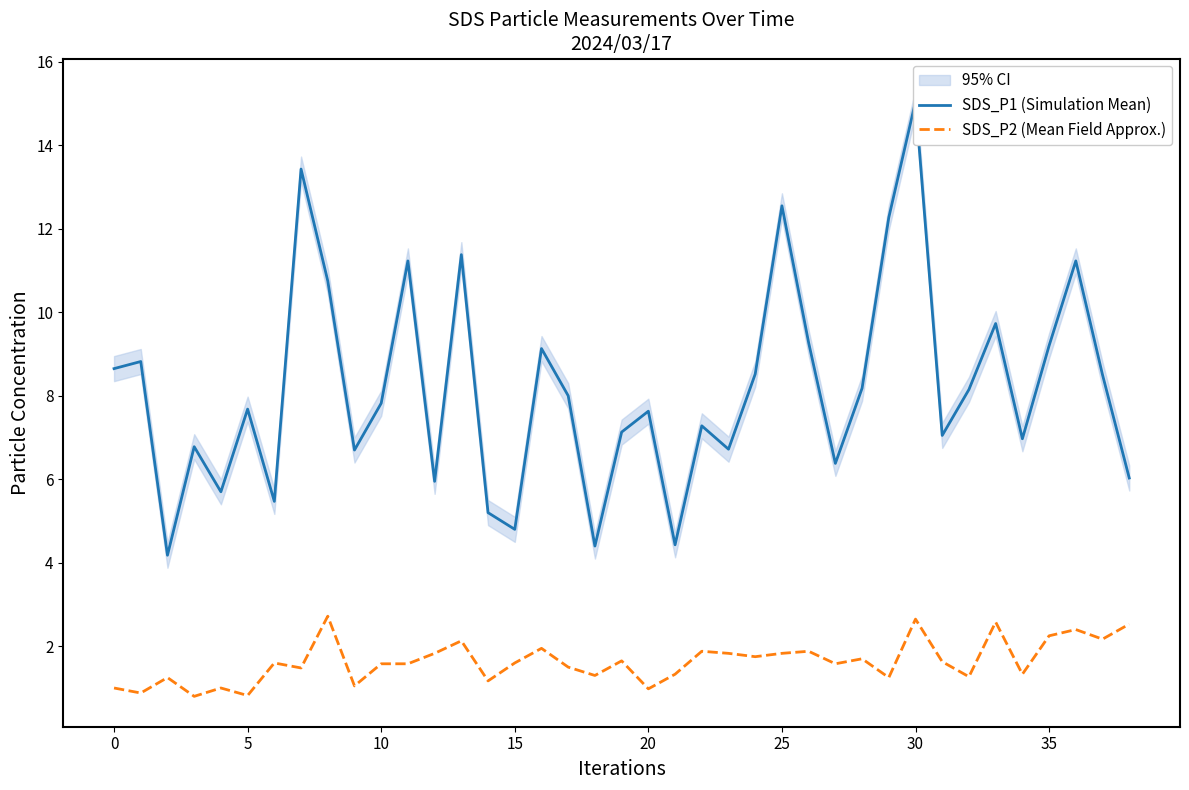

What are all the series names shown in the legend?

SDS_P1 (Simulation Mean), SDS_P2 (Mean Field Approx.)